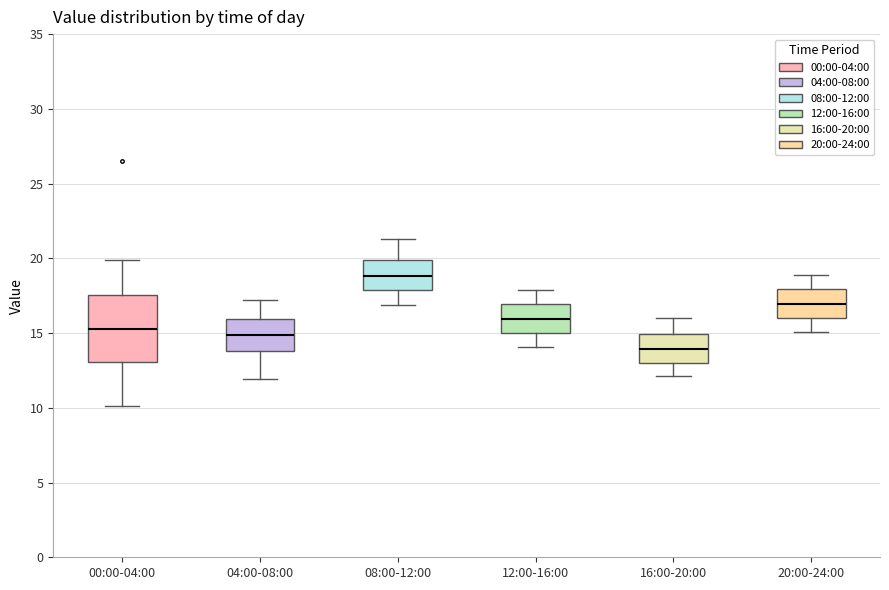

Reading left to right, read every box against the y-axis: the position of its median line, the range the box covers, and the ends of its whiskers. The values are not printed on the chart, so give them approximately, as read against the axis.

00:00-04:00: median 15.5, box 13.0 to 17.5, whiskers 10.0 to 20.0
04:00-08:00: median 15.0, box 14.0 to 16.0, whiskers 12.0 to 17.0
08:00-12:00: median 19.0, box 18.0 to 20.0, whiskers 17.0 to 21.5
12:00-16:00: median 16.0, box 15.0 to 17.0, whiskers 14.0 to 18.0
16:00-20:00: median 14.0, box 13.0 to 15.0, whiskers 12.0 to 16.0
20:00-24:00: median 17.0, box 16.0 to 18.0, whiskers 15.0 to 19.0